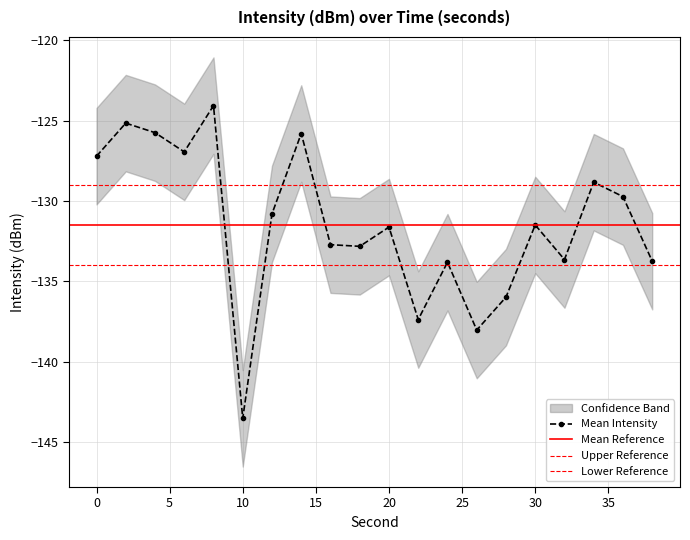

How many data points in intensity_lower are less than -134?

11